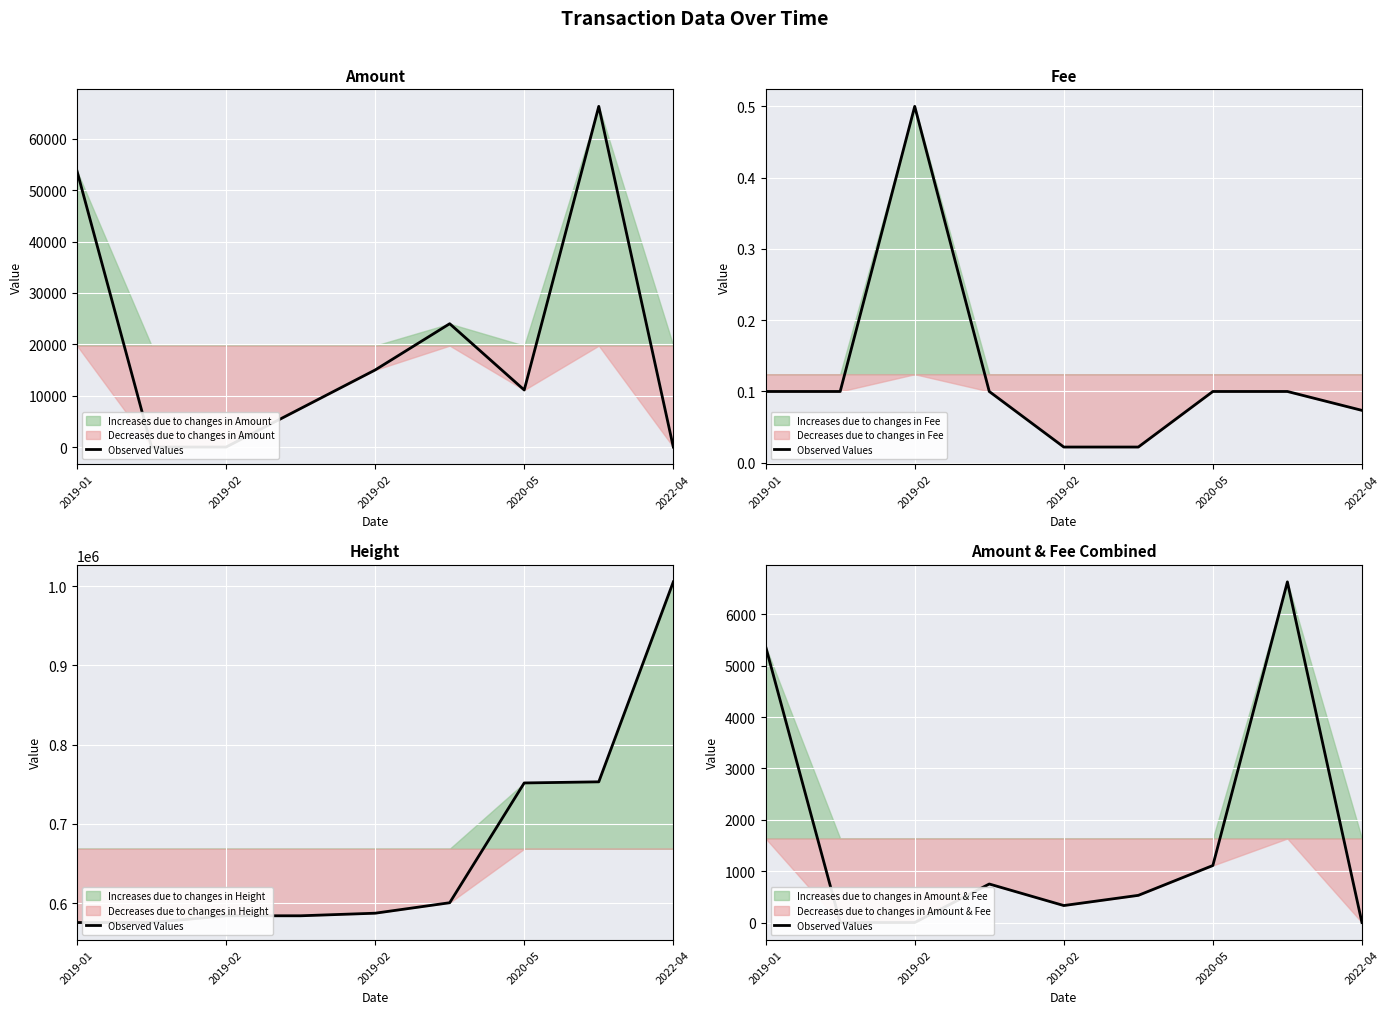

How many points are higher than both their immediate neighbors (excluding endpoints)?

2